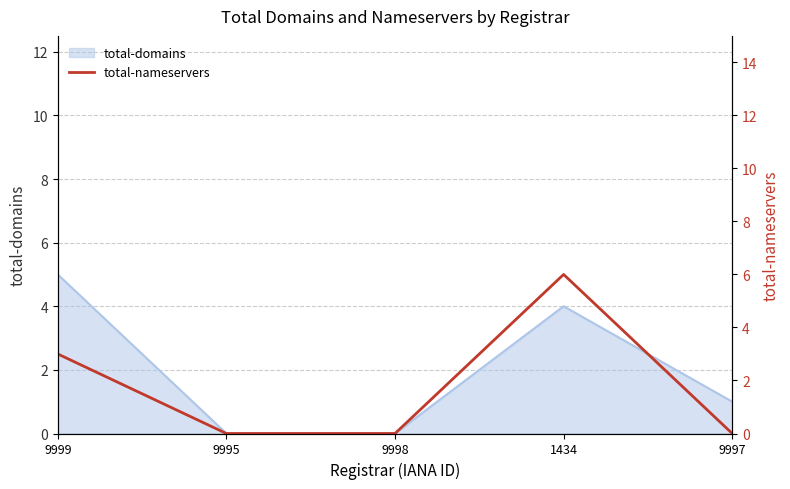

List the labels in order of value, smallest first.

9995, 9998, 9997, 9999, 1434